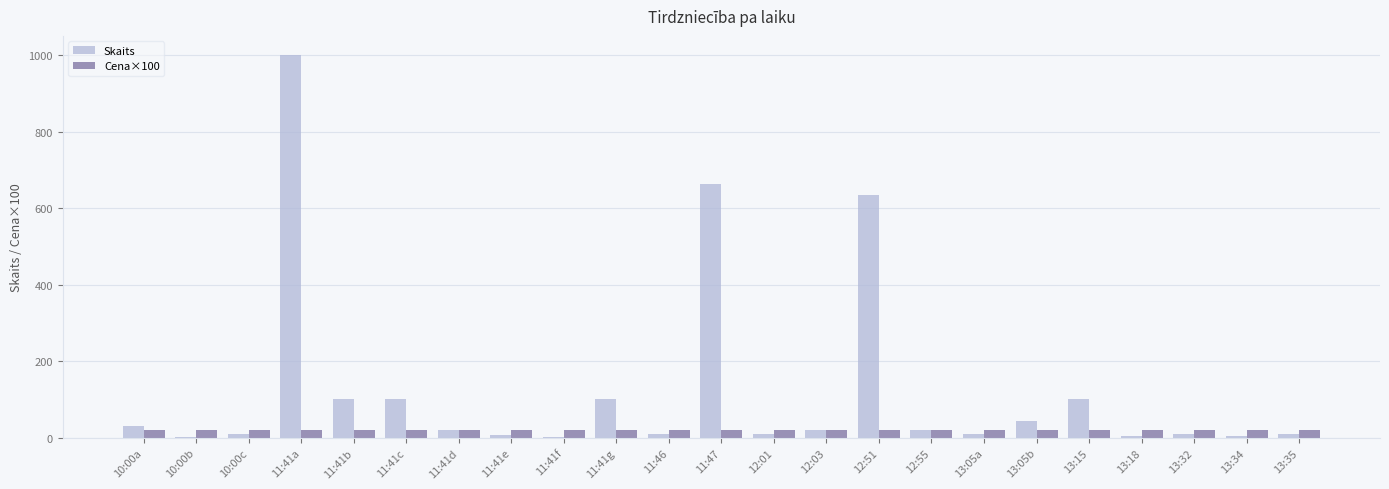

The Cena×100 series shows 20.8 at 13:35. True or false?

True